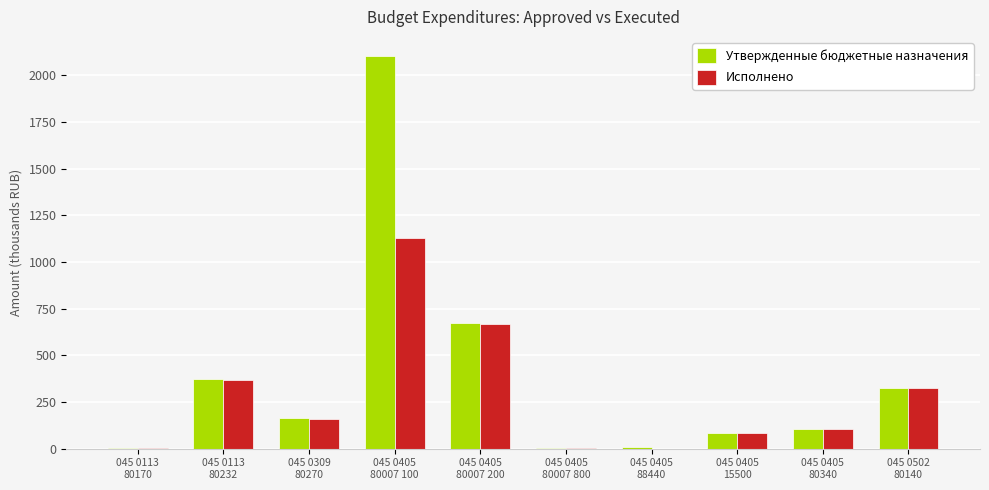

Which series has the largest total across all categories?

Утвержденные бюджетные назначения